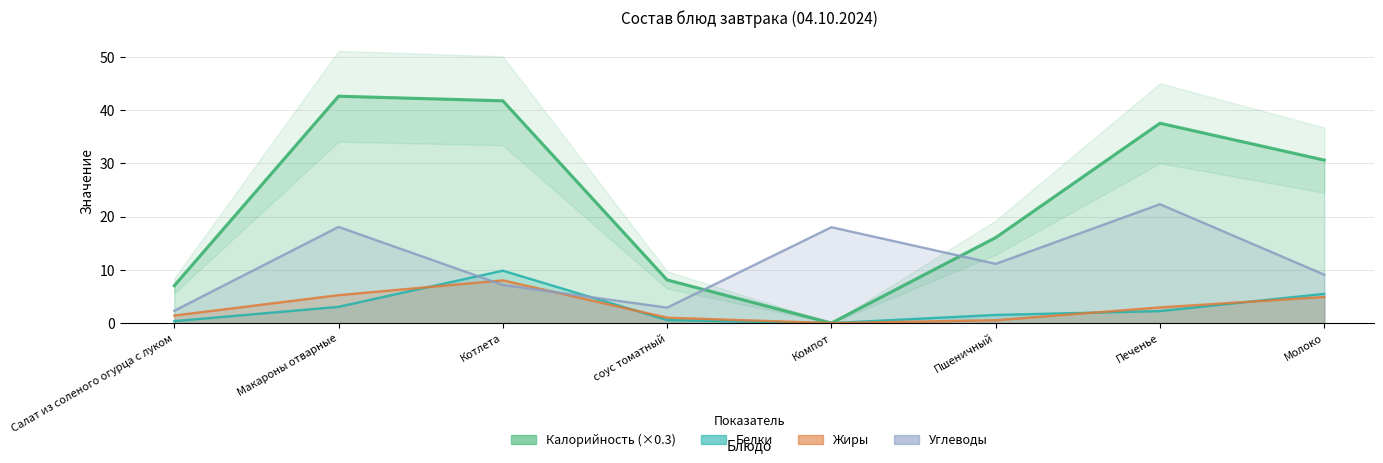

What is the difference between the Калорийность values at Макароны отварные and Молоко?

12.0